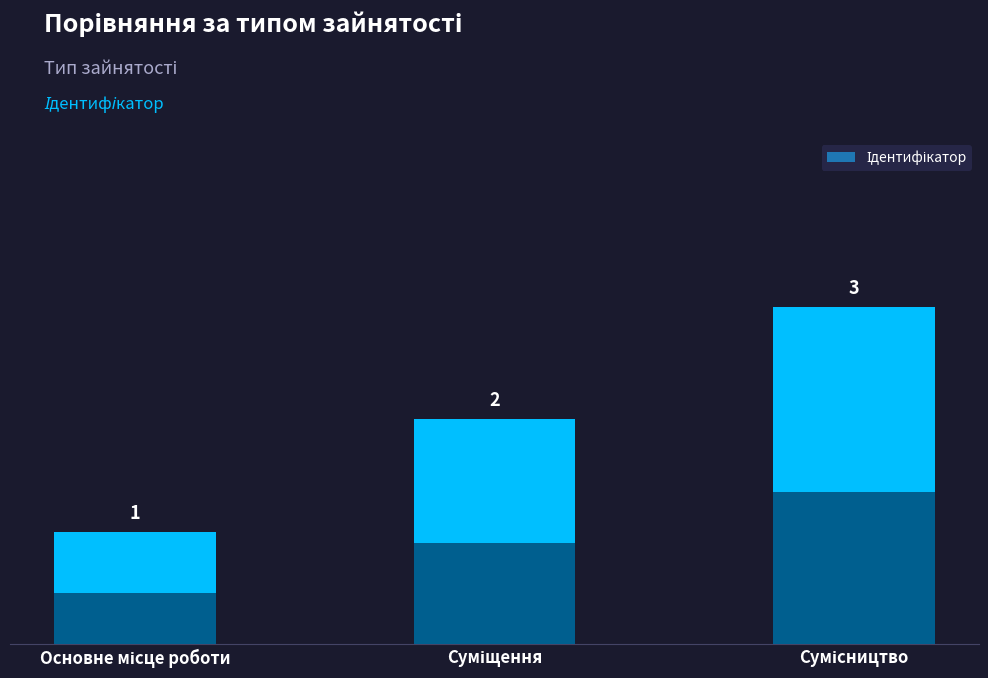

What is the minimum value shown in the chart?

1